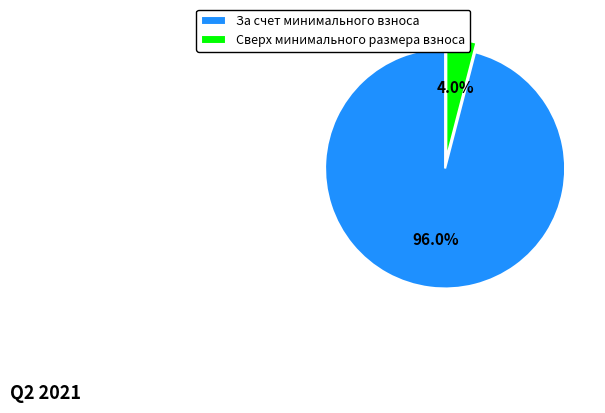

What percentage do Сверх минимального размера взноса and За счет минимального взноса together represent?

100.0%